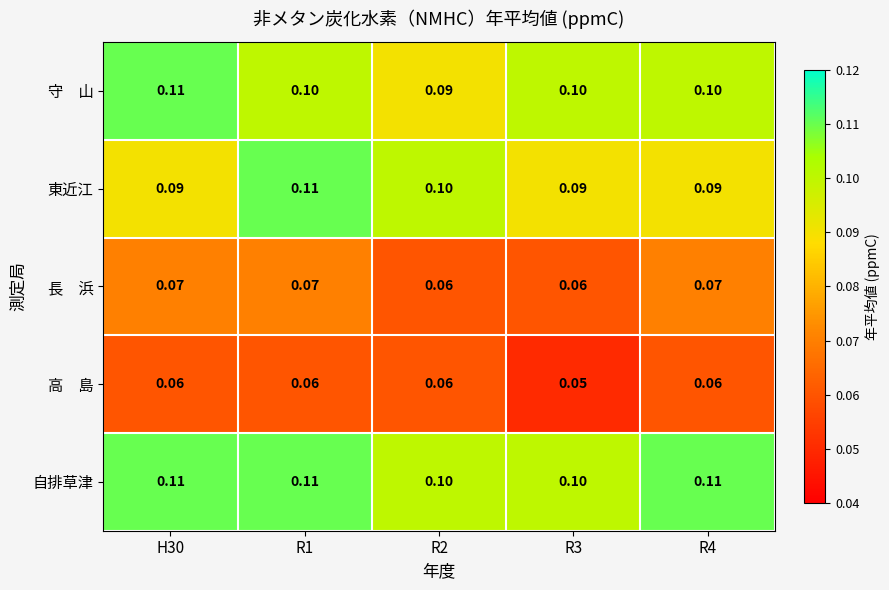

How many distinct data groups are displayed?

5